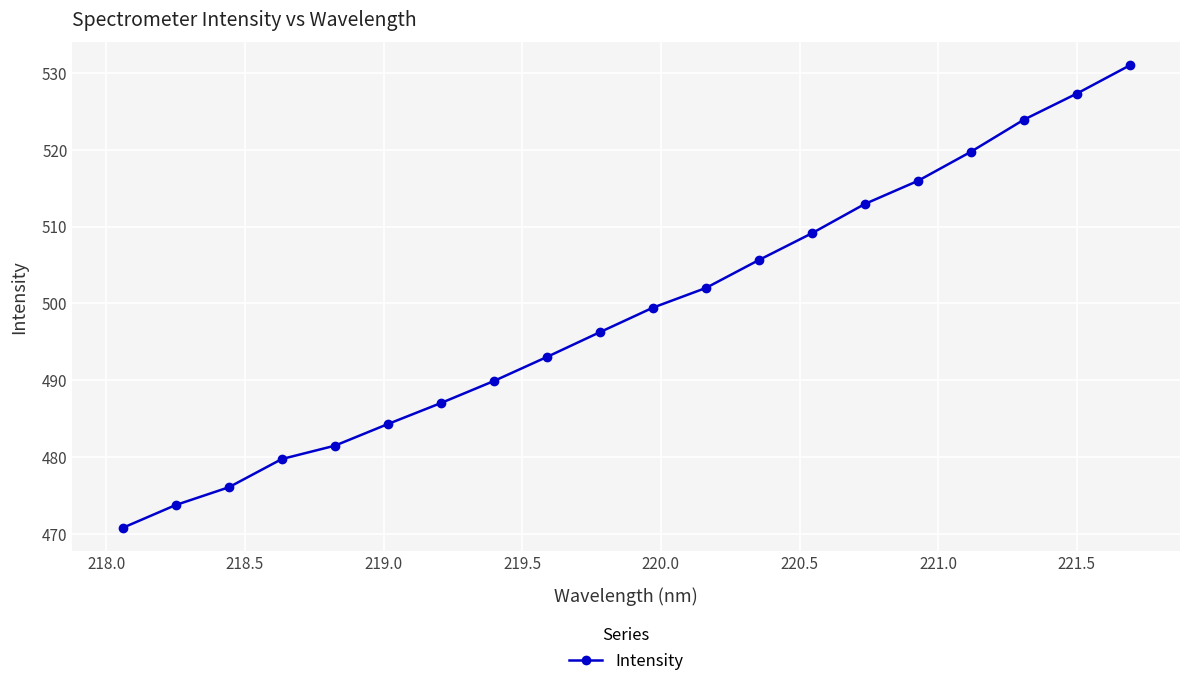

What is the maximum value shown in the chart?

531.0